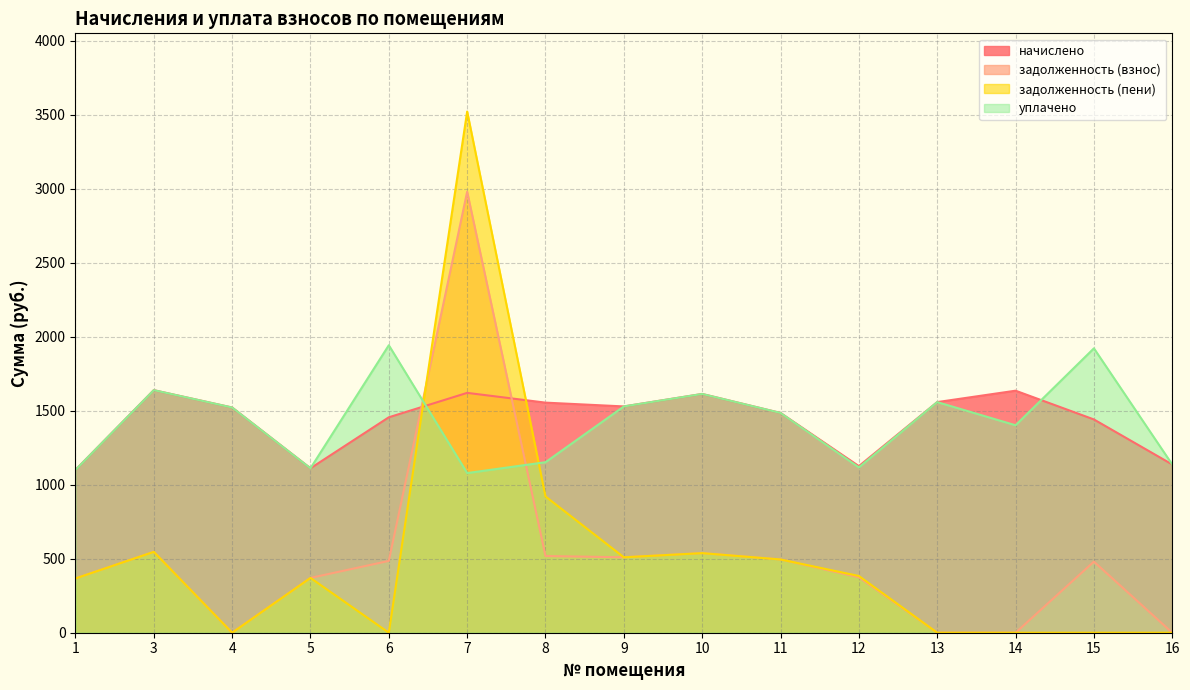

Reading left to right, what are all the values shown in this chart?

начислено: 1099.8	1638.7	1521.4	1110.8	1455.4	1620.4	1554.4	1528.7	1613.0	1484.7	1125.5	1558.0	1635.0	1440.8	1136.5
задолженность (взнос): 366.6	546.2	0.0	370.3	485.1	2979.2	518.1	509.6	537.7	494.9	374.7	0.0	0.0	480.2	0.0
задолженность (пени): 366.6	546.2	0.0	370.3	0.0	3521.0	920.6	509.6	537.7	494.9	383.4	0.0	0.0	0.0	0.0
уплачено: 1099.8	1638.7	1521.4	1110.8	1942.1	1078.5	1151.9	1528.7	1613.0	1484.7	1116.8	1558.0	1401.5	1921.1	1136.5